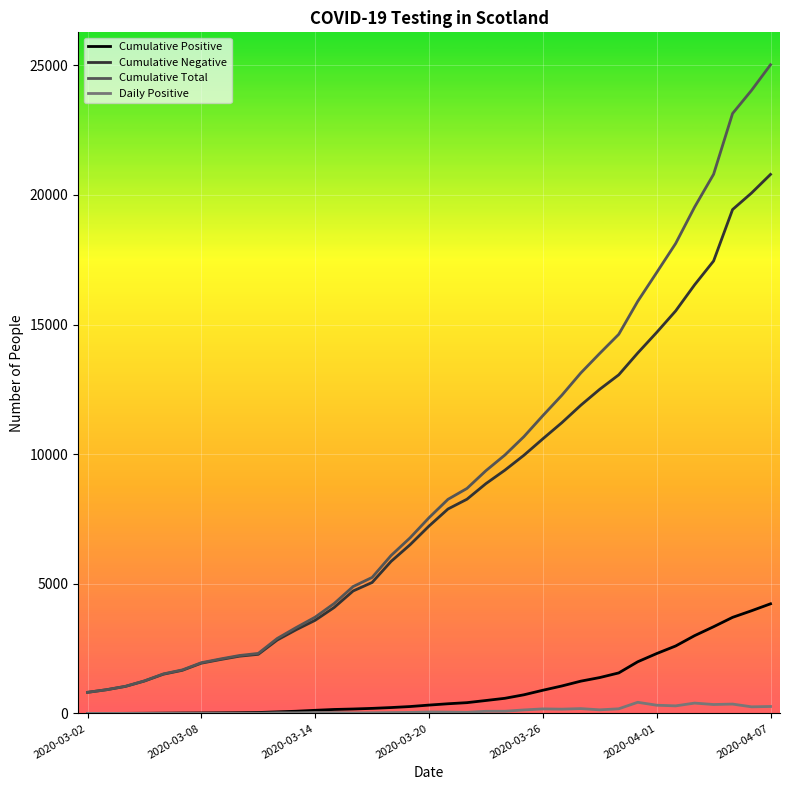

At how many categories does at least one series exceed 21130?

3